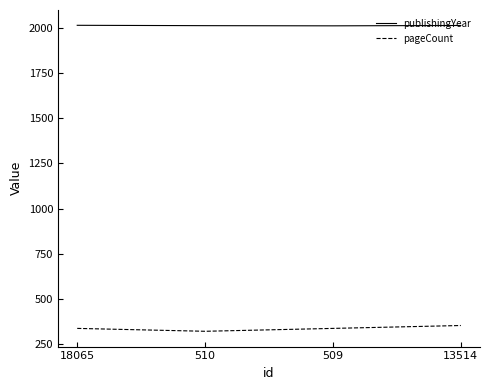

True or false: publishingYear and pageCount intersect in this chart.

False